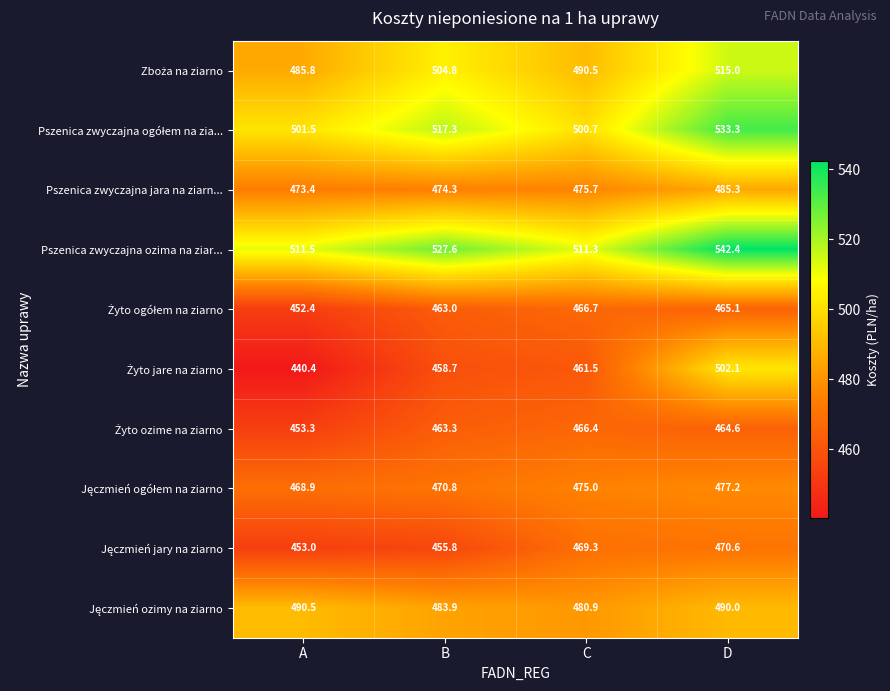

At how many categories does at least one series exceed 511?

4